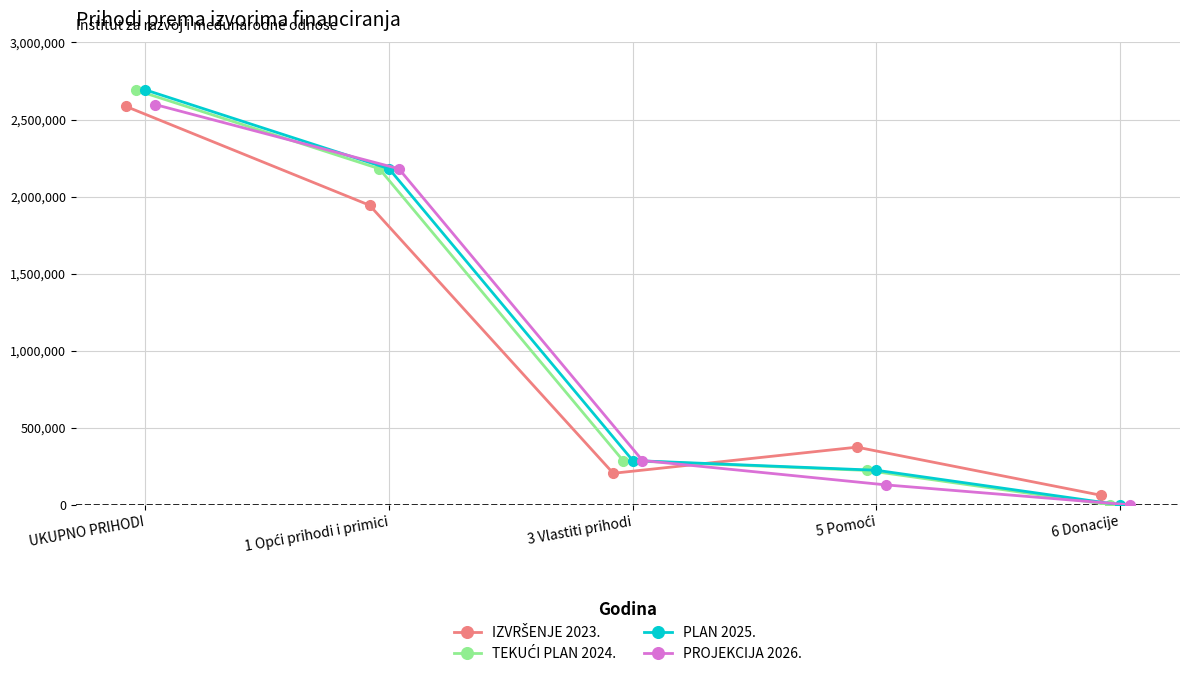

At how many categories does at least one series exceed 917618?

2